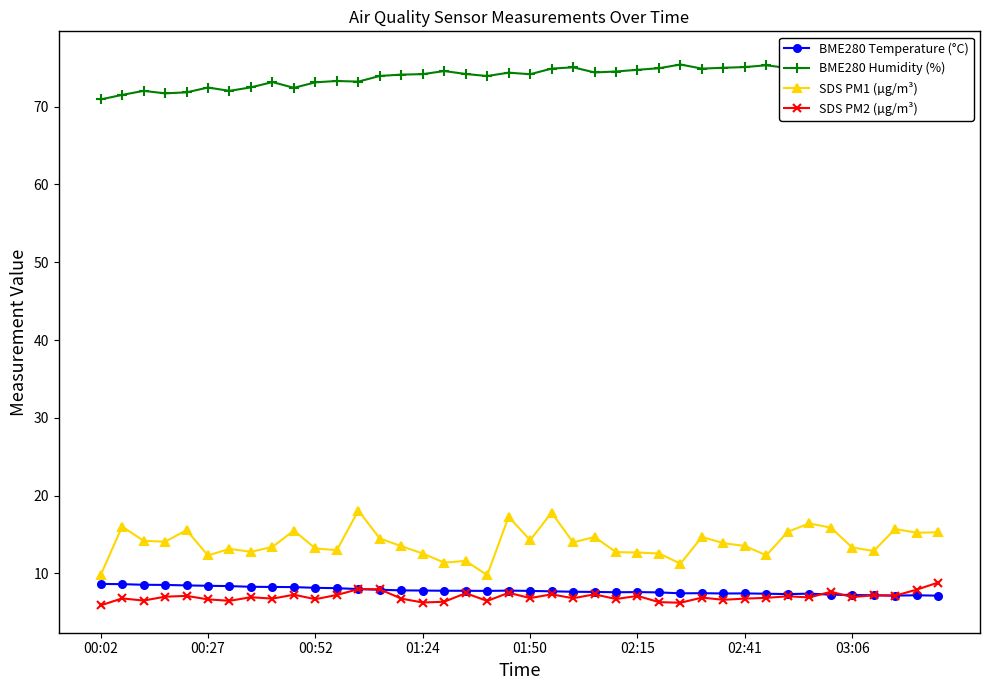

What are all the series names shown in the legend?

BME280 Temperature (°C), BME280 Humidity (%), SDS PM1 (µg/m³), SDS PM2 (µg/m³)